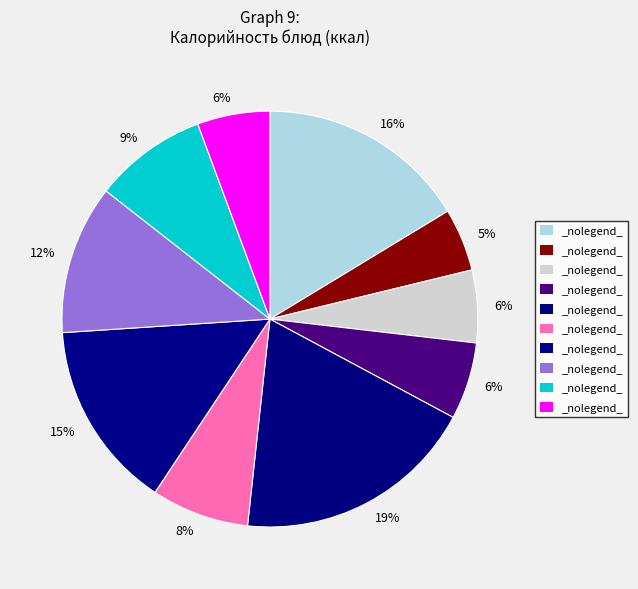

How many slices are in this pie chart?

10